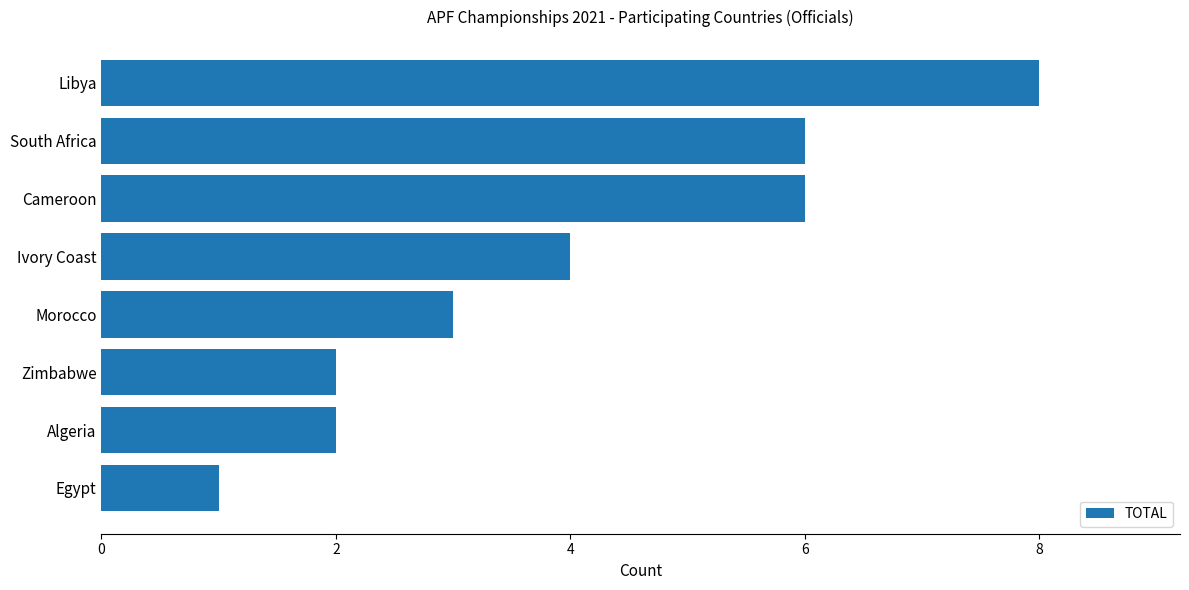

Reading bottom to top, transcribe all the data shown in this chart.

Egypt=1	Algeria=2	Zimbabwe=2	Morocco=3	Ivory Coast=4	Cameroon=6	South Africa=6	Libya=8